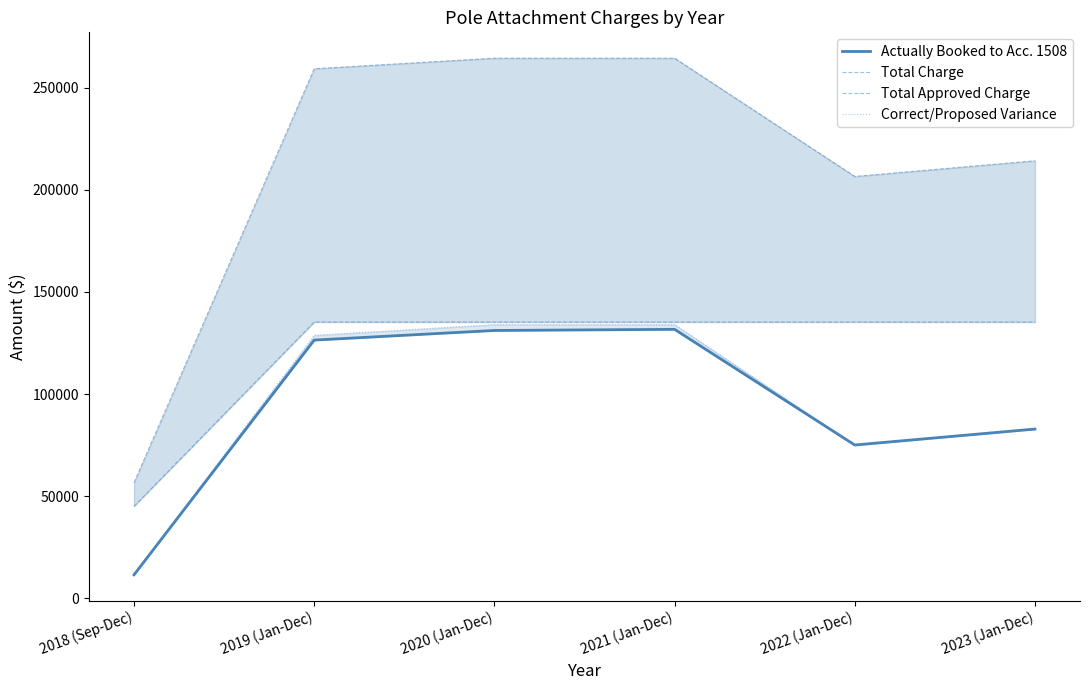

Is it true that Correct/Proposed Variance equals 128775.9 at 2019 (Jan-Dec)?

True